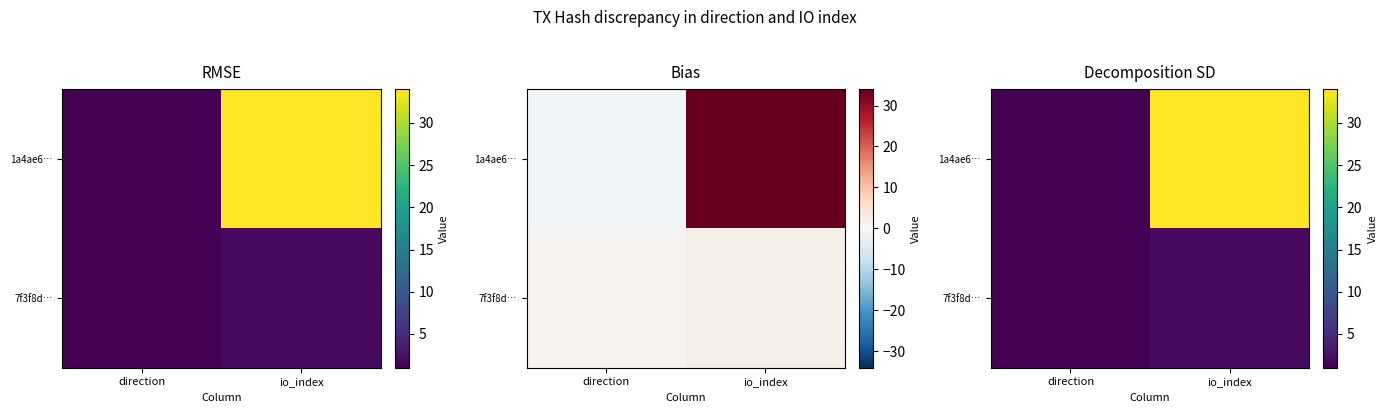

Between direction and io_index, which is larger?

io_index